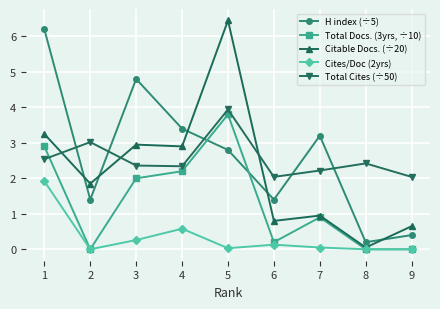

Is the value of Citable Docs. (÷20) at 8 greater than the value of Total Cites (÷50) at 3?

No